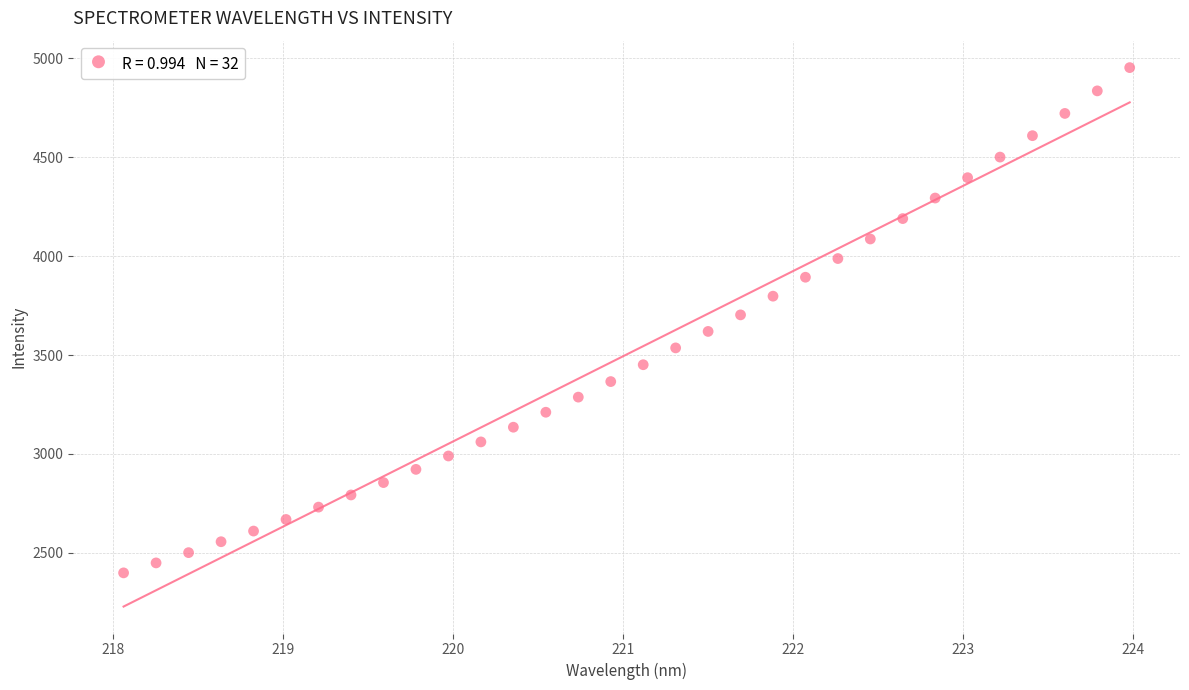

What is the range of X values (max minus min)?

5.9